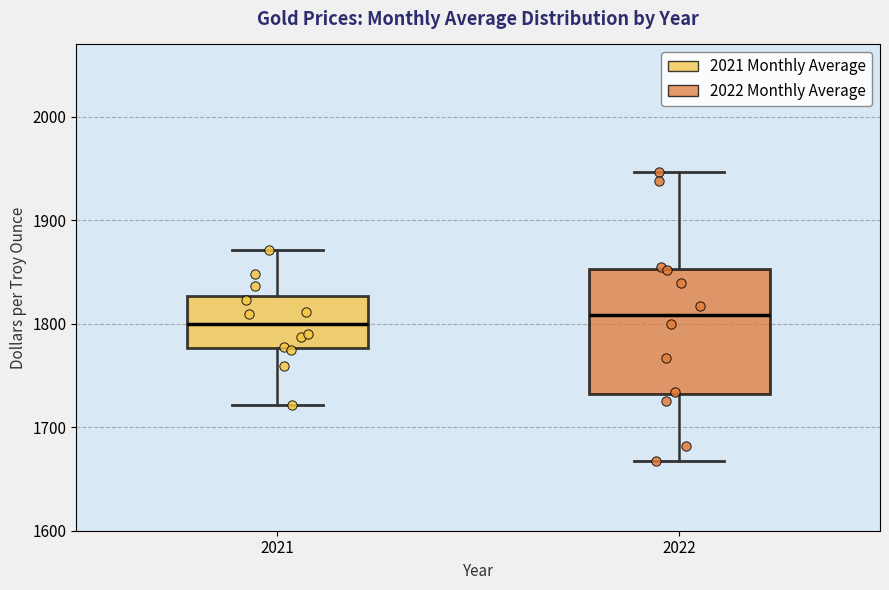

Reading left to right, transcribe this box plot: for each box, give where its median line is, the range the box spans, and where its two whiskers end, as read against the y-axis. The values are not printed on the chart, so give them approximately, as read against the axis.

2021: median 1800, box 1780 to 1830, whiskers 1720 to 1870
2022: median 1810, box 1730 to 1850, whiskers 1670 to 1950